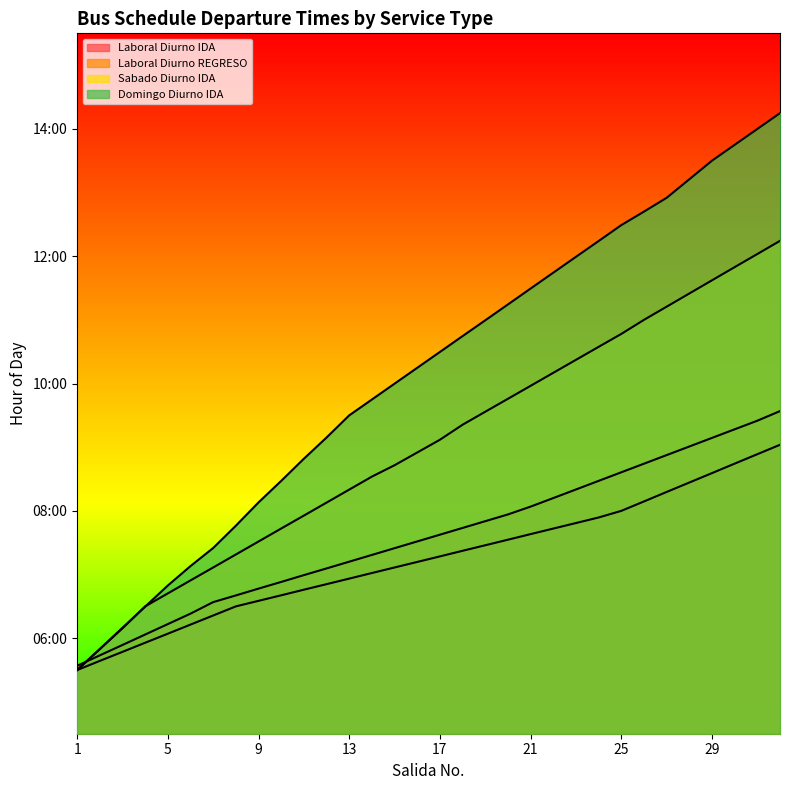

Rank the series at 25 from highest to lowest value.

Domingo Diurno IDA, Sabado Diurno IDA, Laboral Diurno REGRESO, Laboral Diurno IDA